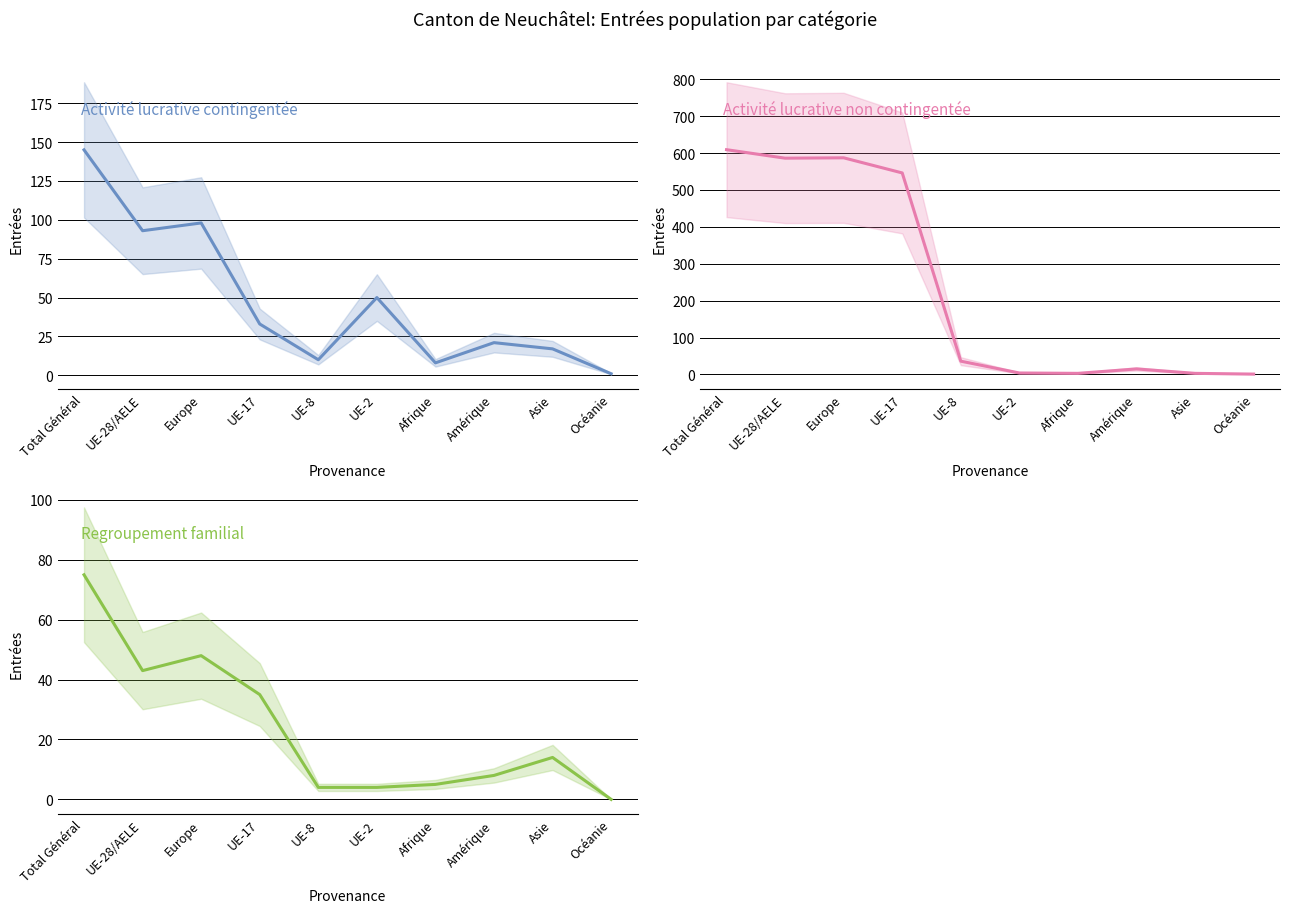

What is the average value of the Regroupement familial series?

24